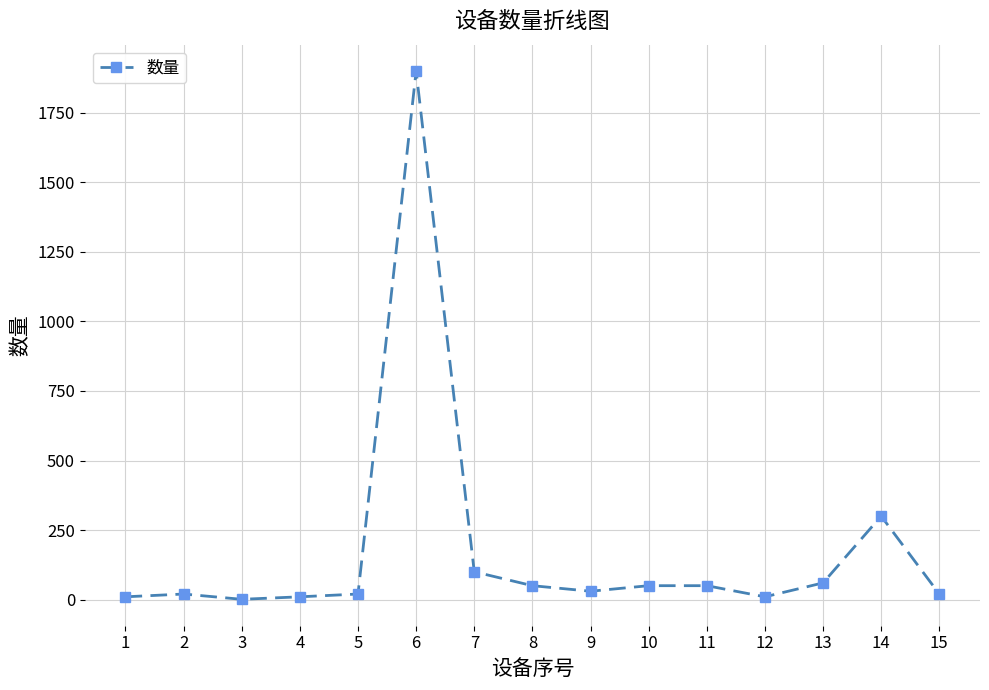

At which label does the data first exceed 30?

6